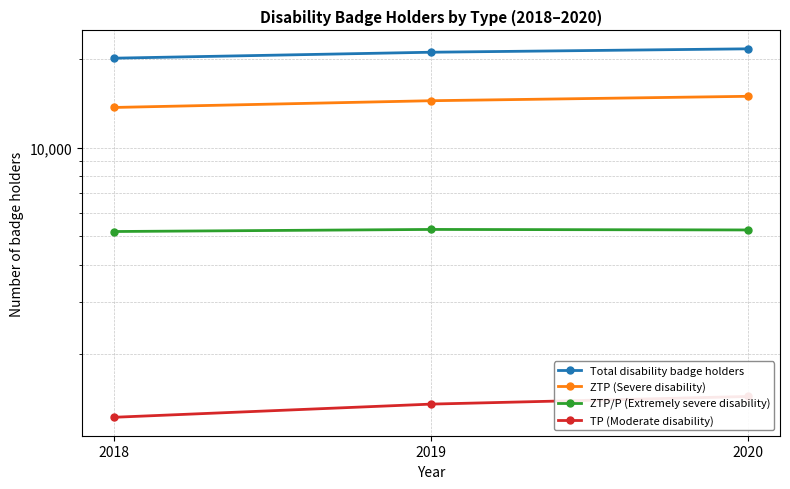

List the series in order of their peak value, highest first.

Total disability badge holders, ZTP (Severe disability), ZTP/P (Extremely severe disability), TP (Moderate disability)